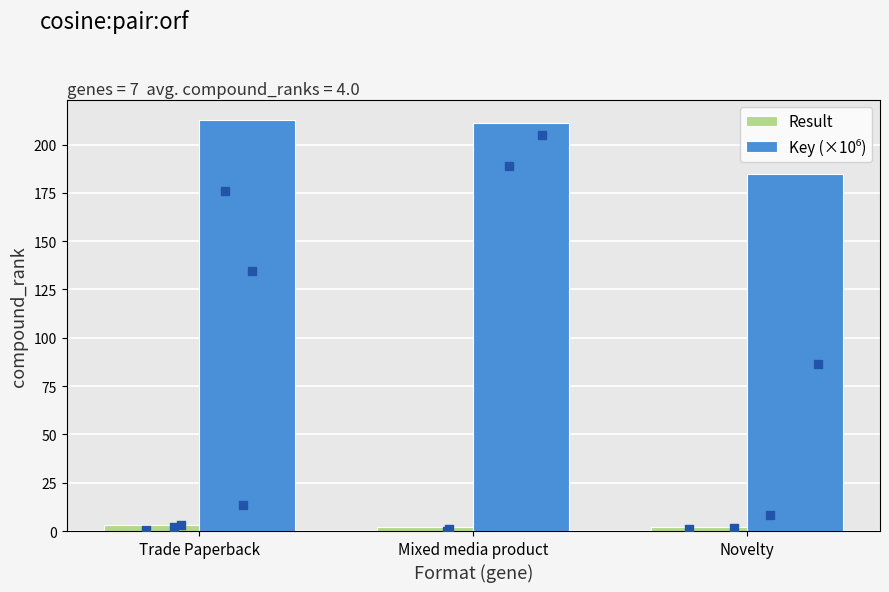

What is the total value across all series at Trade Paperback?

215.7